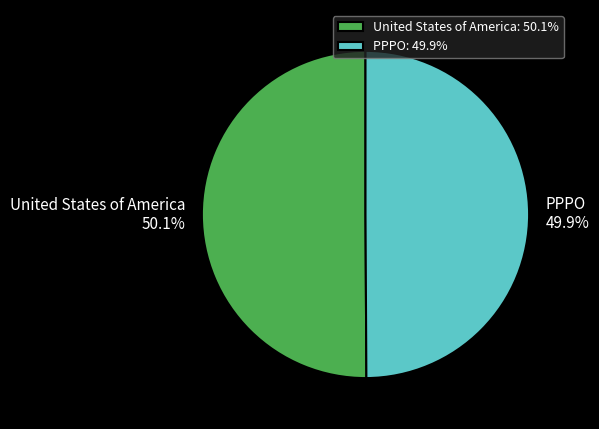

How much of the chart is everything except United States of America?

49.9%